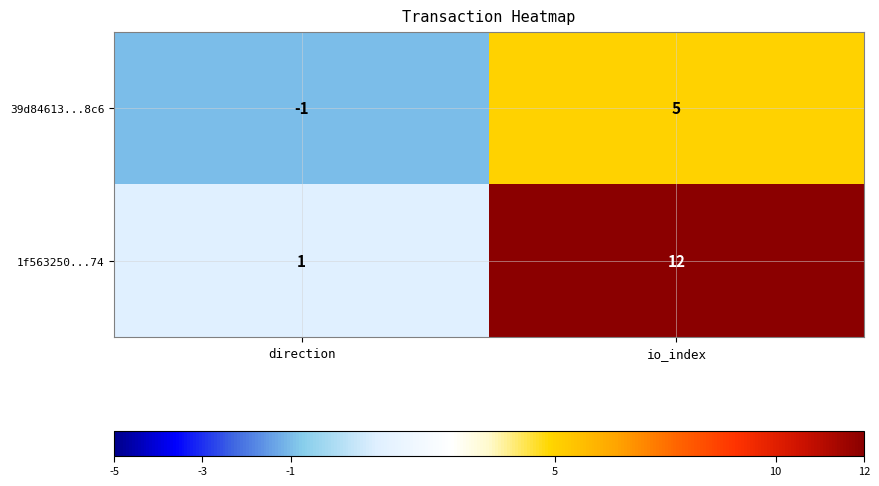

List the series in order of their peak value, highest first.

1f563250...74, 39d84613...8c6